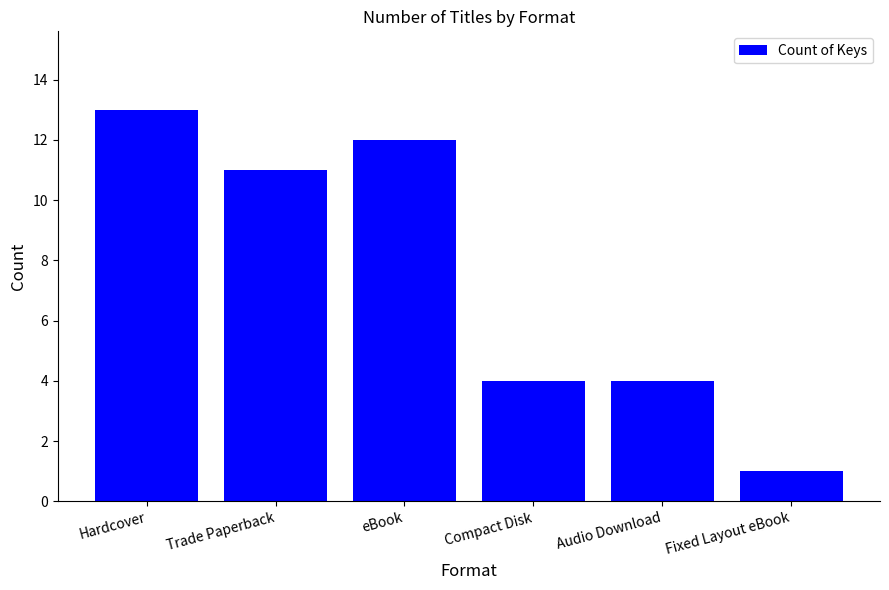

Are the bars horizontal?

No